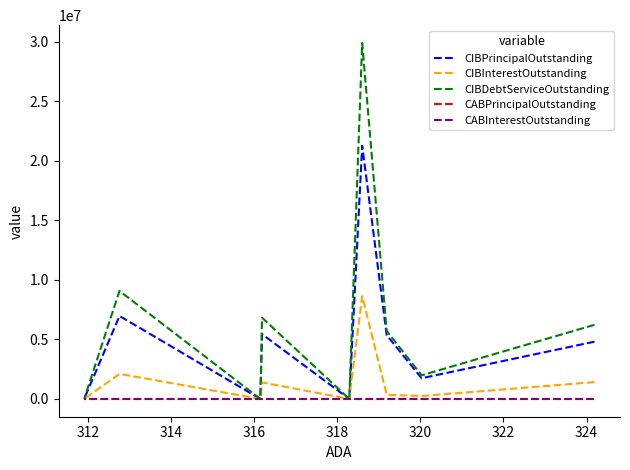

Which series has the largest range (max minus min)?

CIBDebtServiceOutstanding